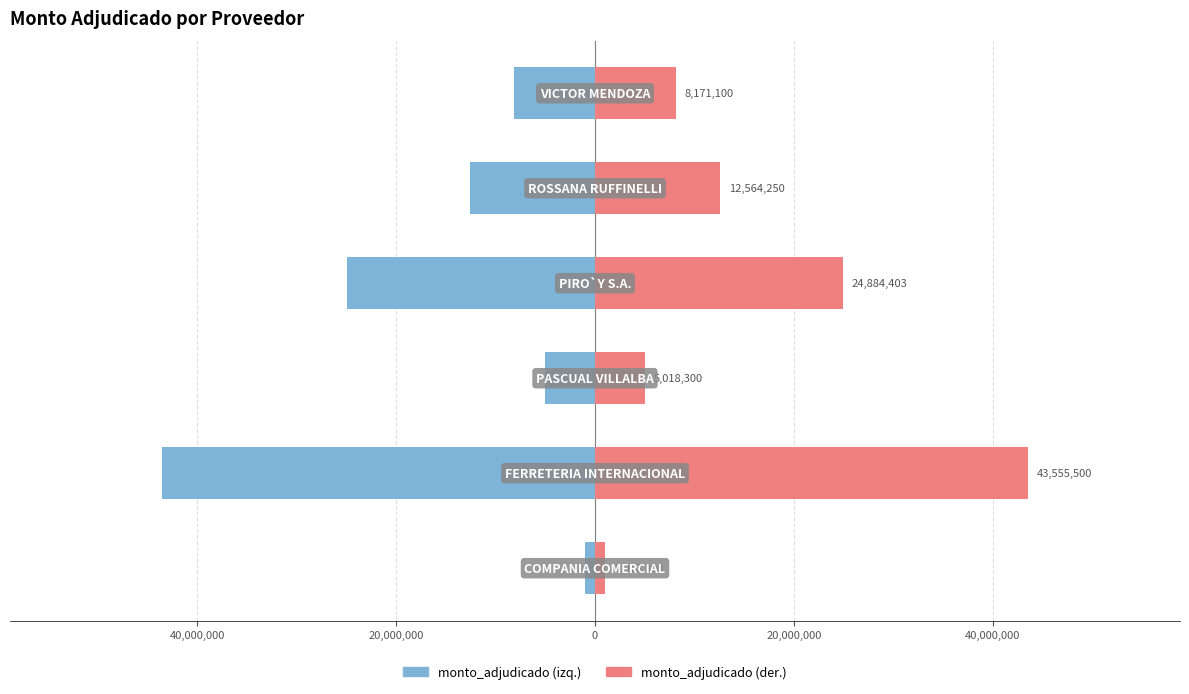

Rank the series at 0 from highest to lowest value.

monto_adjudicado (right), monto_adjudicado (left)